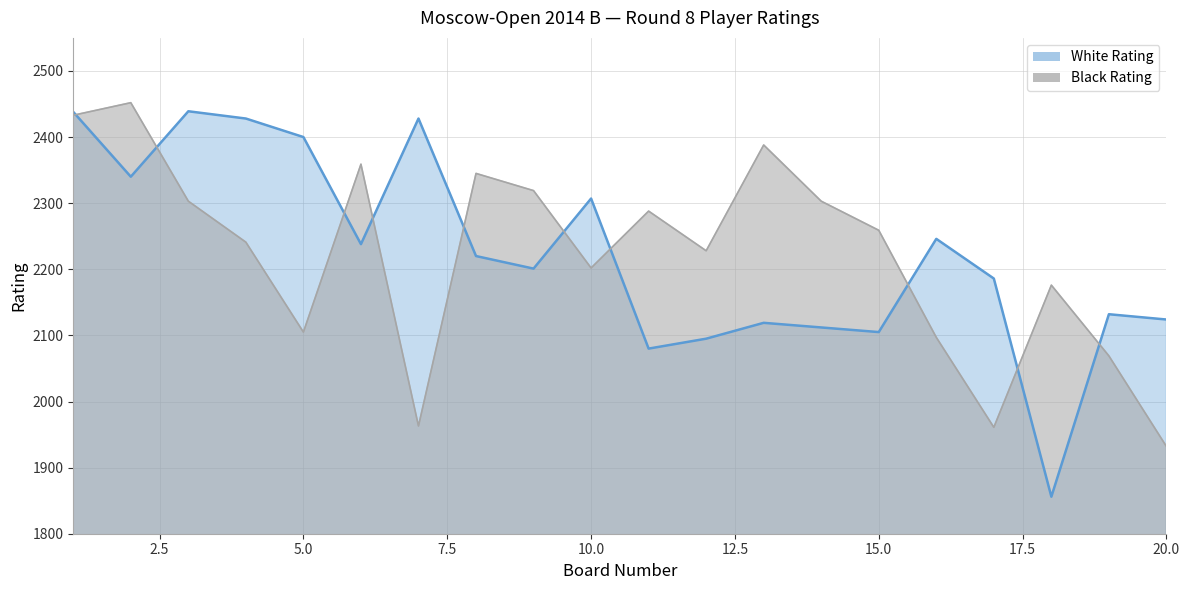

True or false: Black Rating has a value of 1963 at 7.

True